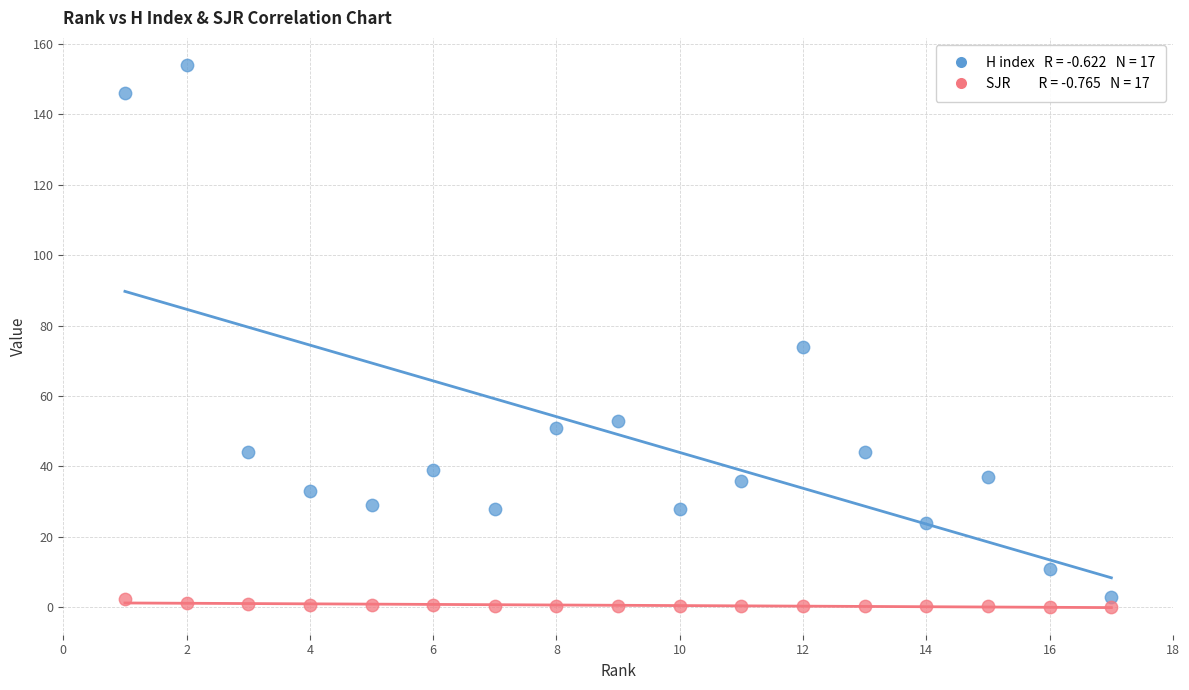

Across all data points, what is the range of Y values (max minus min)?

153.9